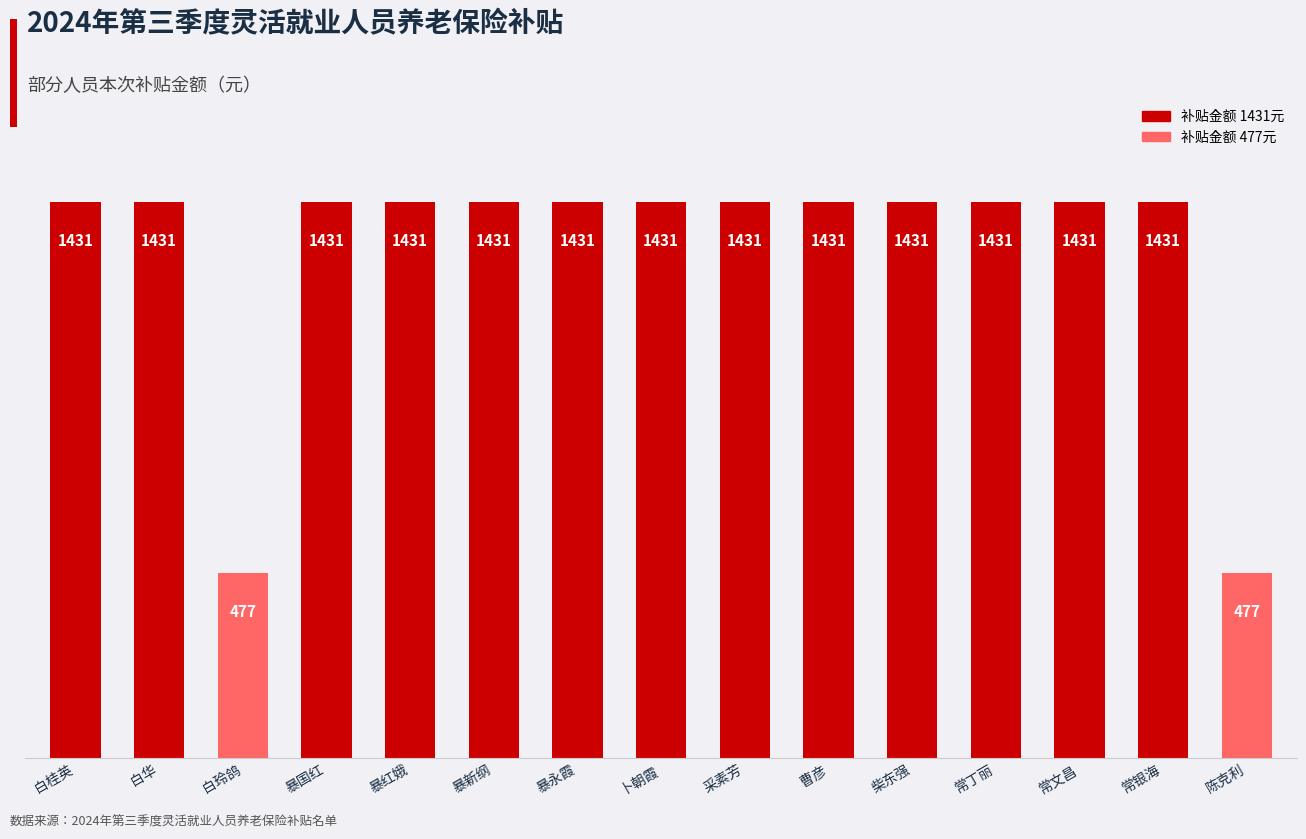

Are the bars horizontal?

No